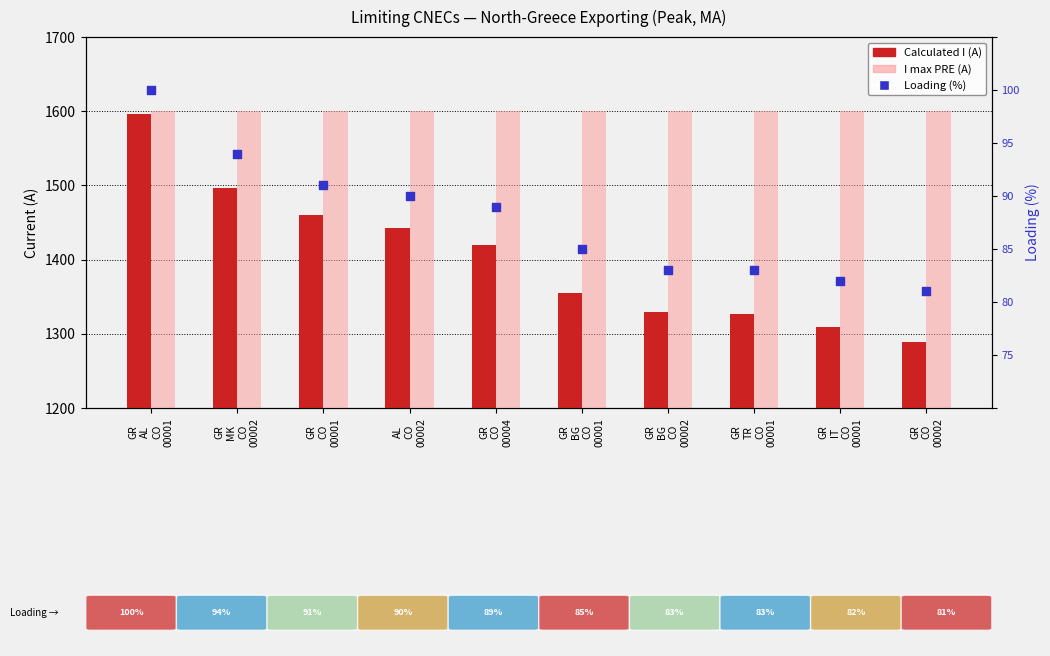

Which series has the widest spread of Y values?

Calculated I (A)